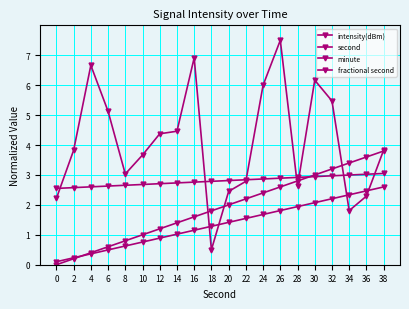

Which category has the lowest value in the intensity(dBm) series?

18